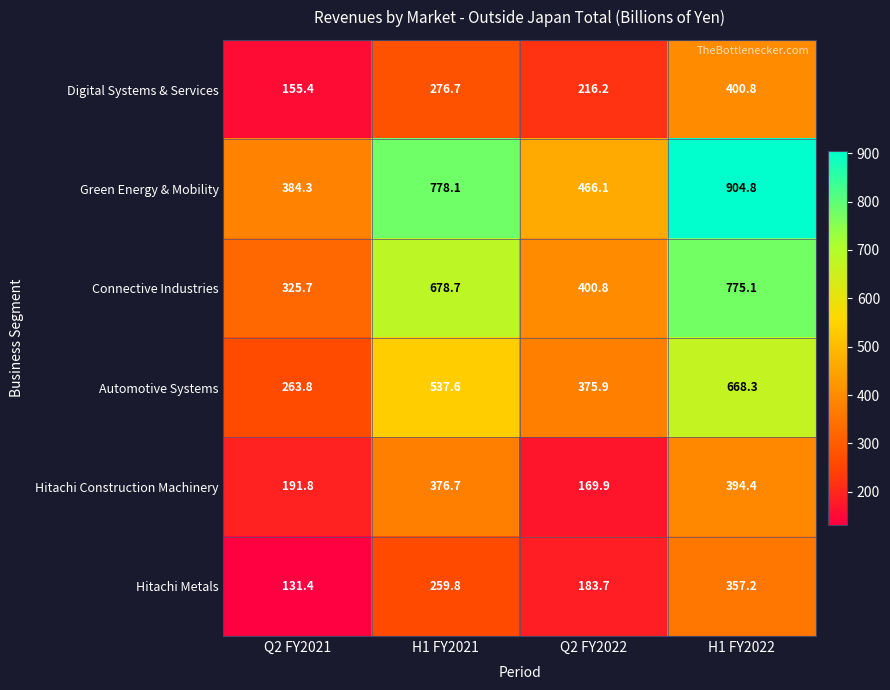

What is the difference between the Hitachi Metals values at H1 FY2021 and Q2 FY2022?

76.1